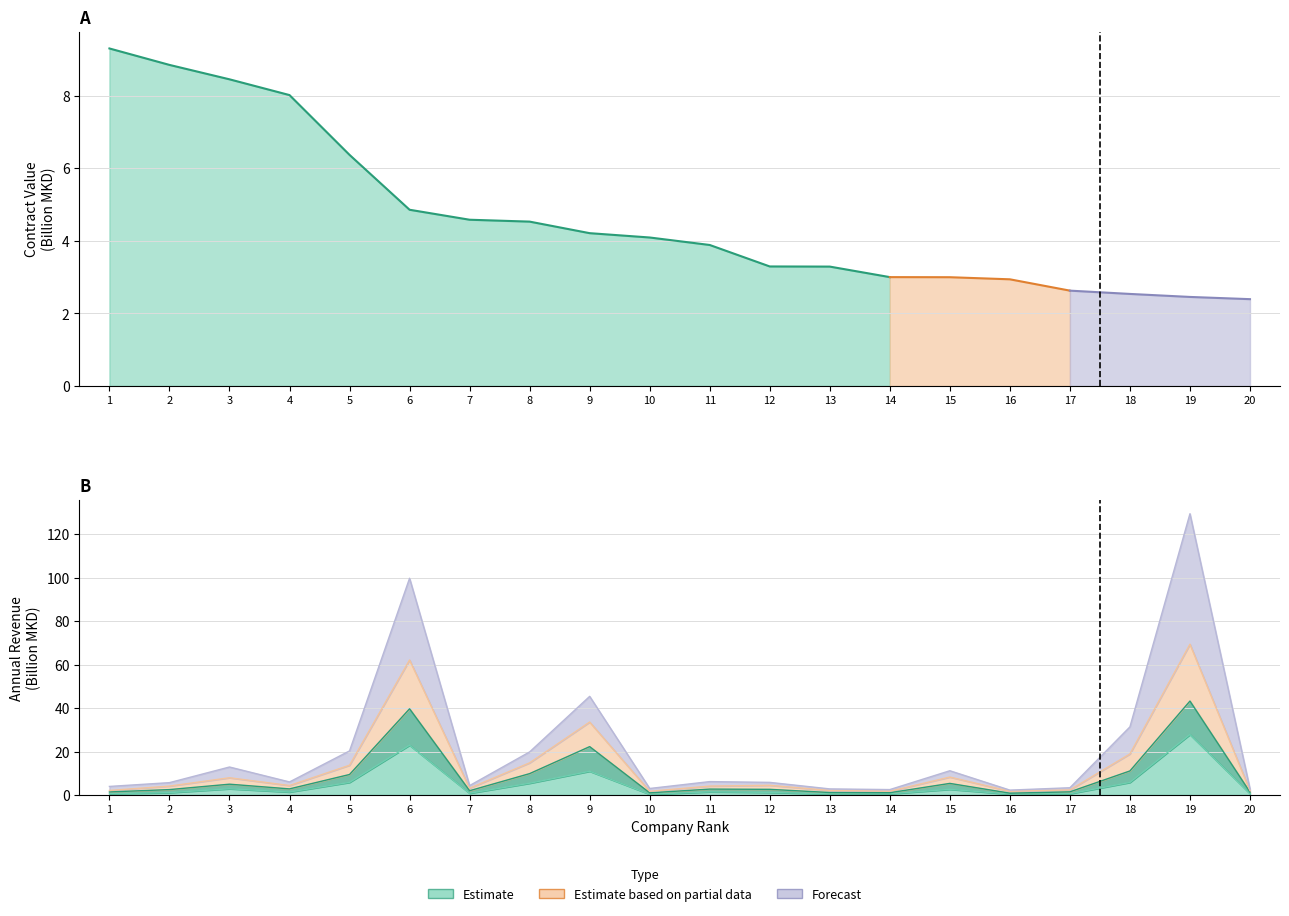

Which has a higher value, 16 or 20?

20